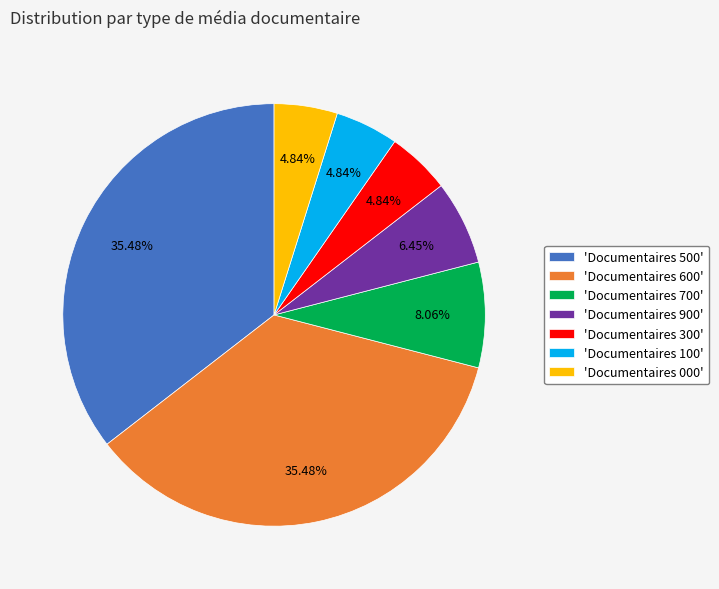

Is the sum of 'Documentaires 700' and 'Documentaires 300' greater than half?

No